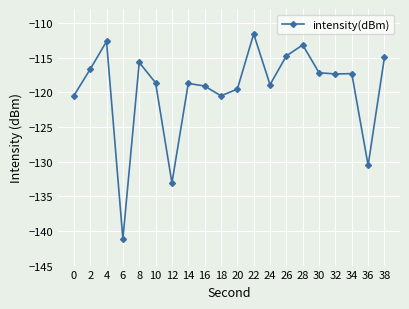

What is the sum of all values?

-2392.2